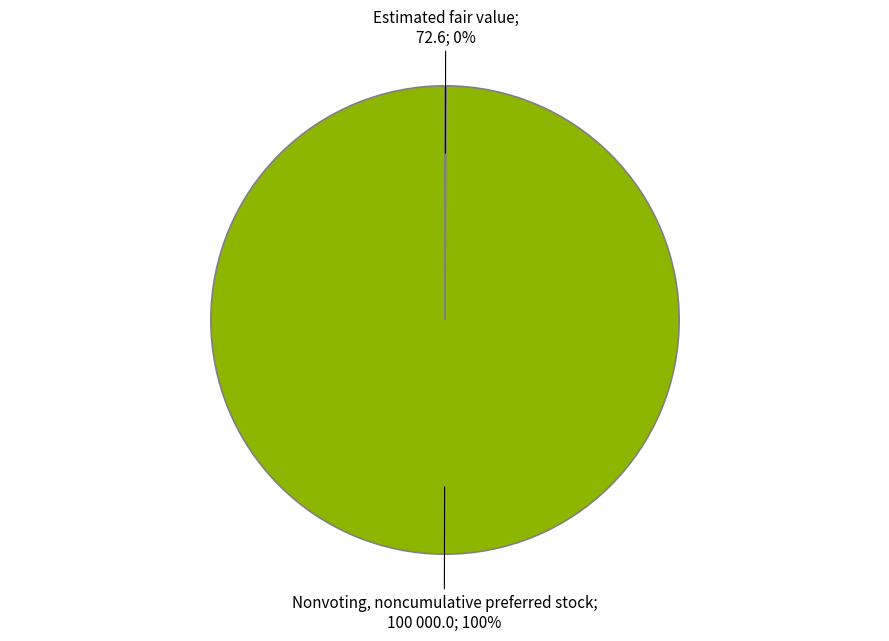

To the nearest percent, what is the difference between the largest and smallest slice percentages?

100%